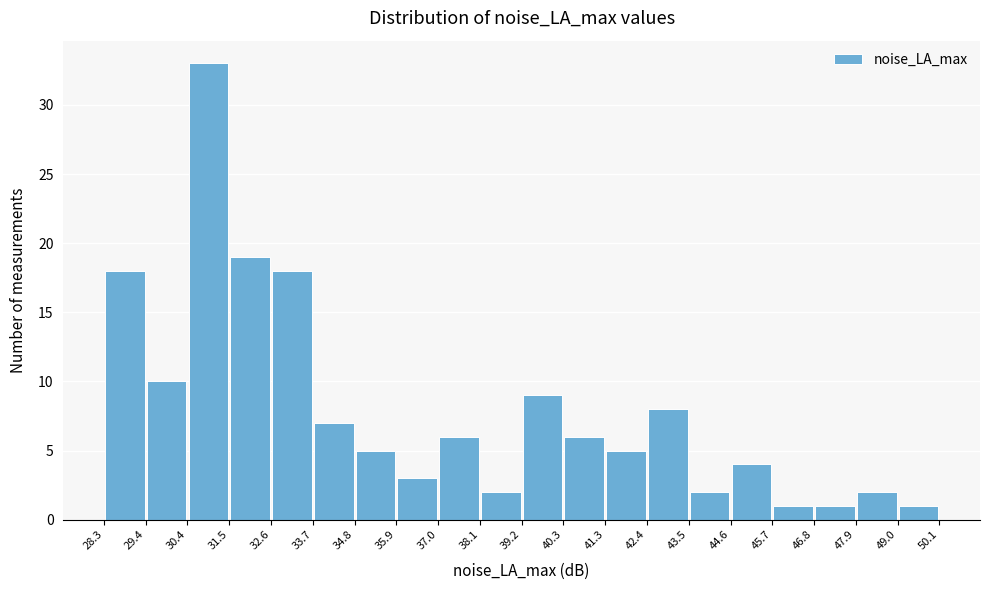

What is the height of the bar covering 46.8 to 47.9 on the x-axis? The values are not printed on the chart, so give them approximately, as read against the axis.

1